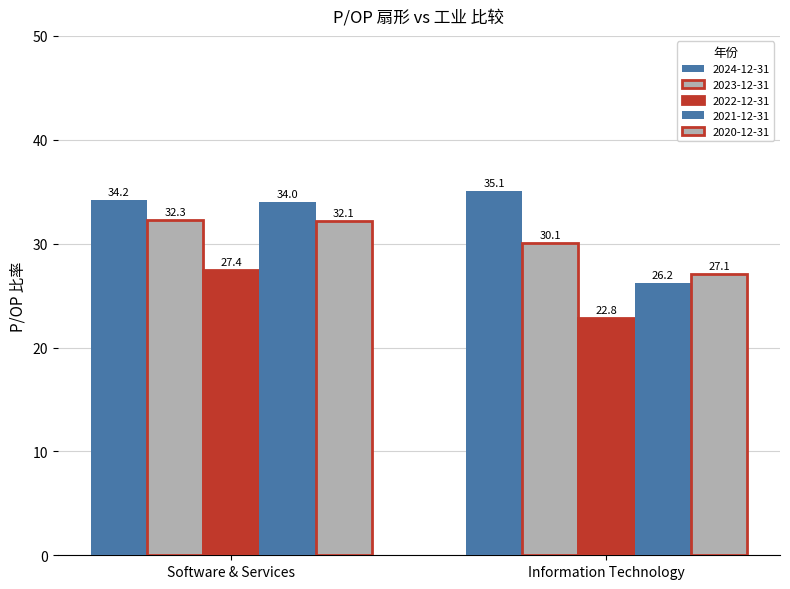

Which series has the largest total across all categories?

2024-12-31